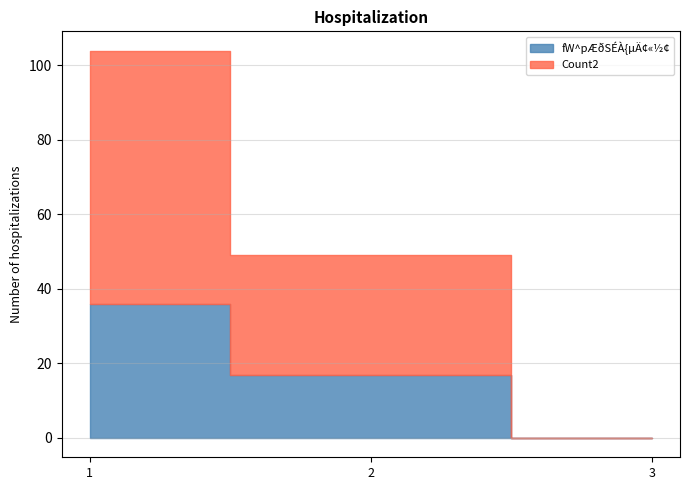

List the series in order of their overall mean, highest first.

Count2, fW^pÆðSÉÀ{µÄ¢«½¢